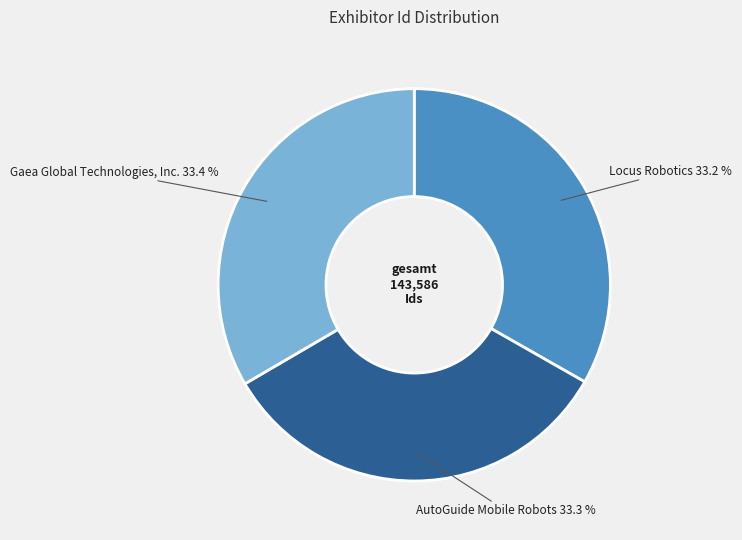

Does Locus Robotics represent more than half of the total?

No